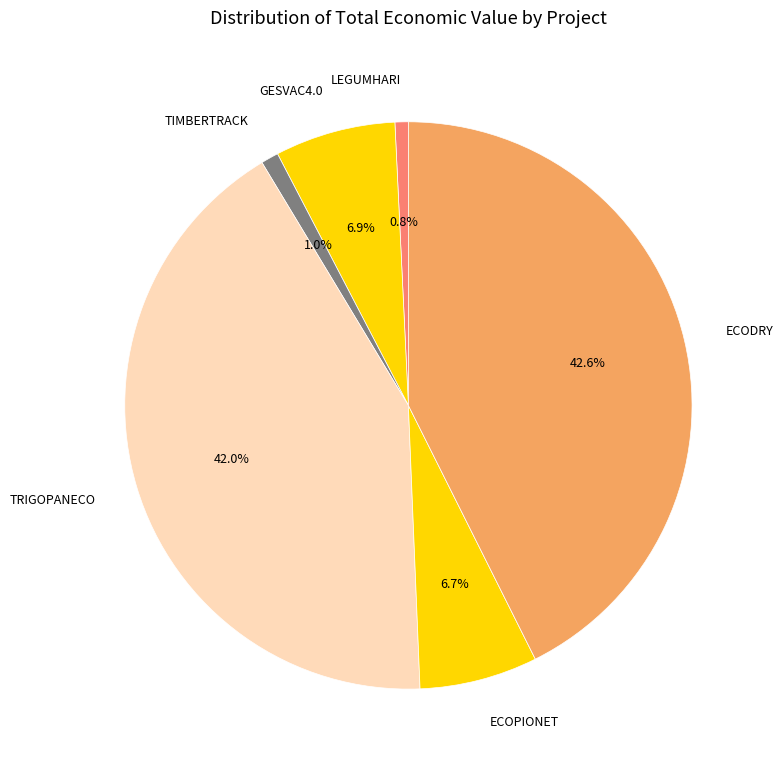

Do GESVAC4.0 and TRIGOPANECO together represent more than half of the pie?

No